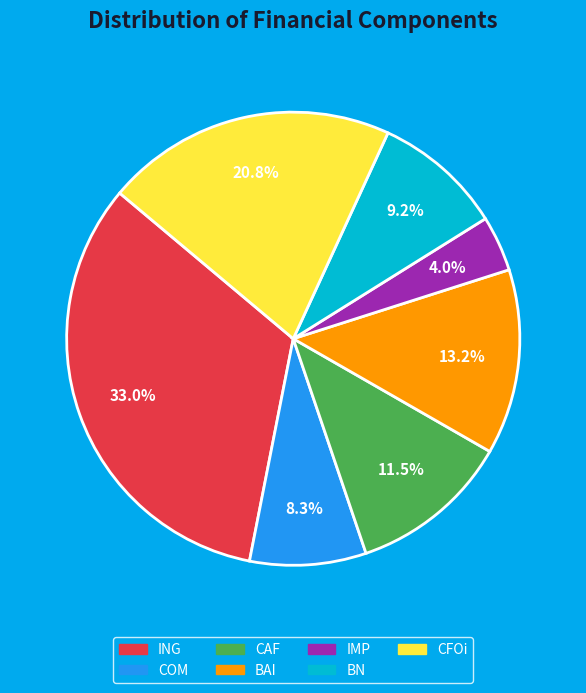

Which has a higher value, ING or COM?

ING